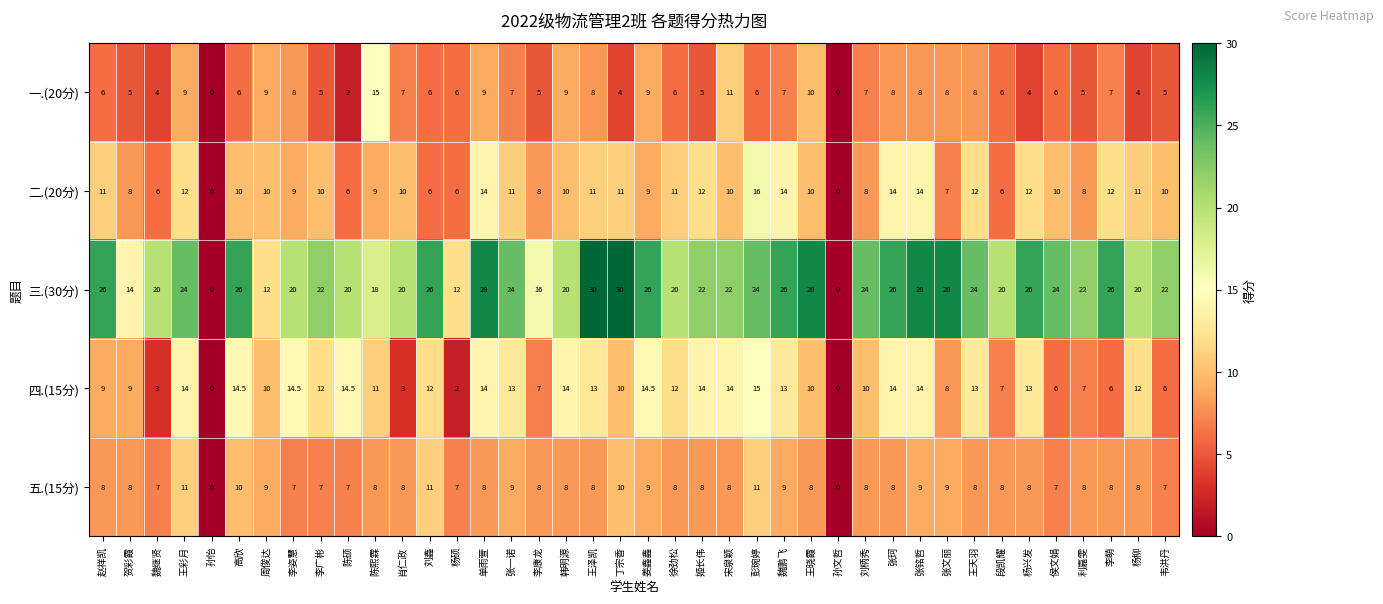

Which series has the largest total across all categories?

三.(30分)